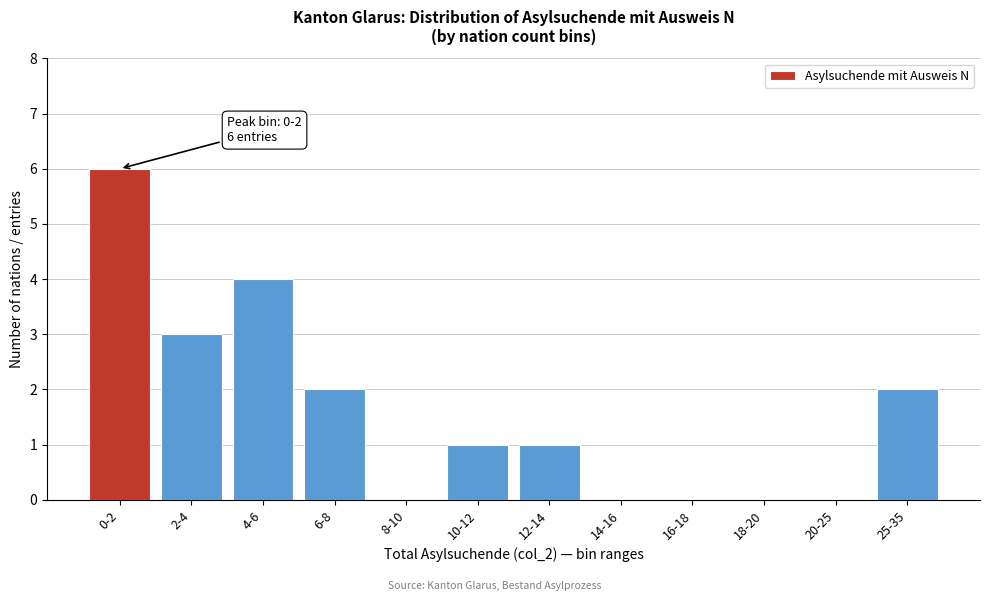

Reading left to right, what are all the values shown in this chart?

0-2=6	2-4=3	4-6=4	6-8=2	8-10=0	10-12=1	12-14=1	14-16=0	16-18=0	18-20=0	20-25=0	25-35=2